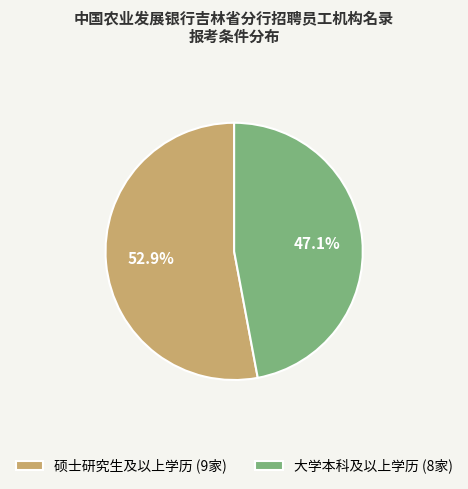

Does 硕士研究生及以上学历 account for over 50% of the chart?

Yes